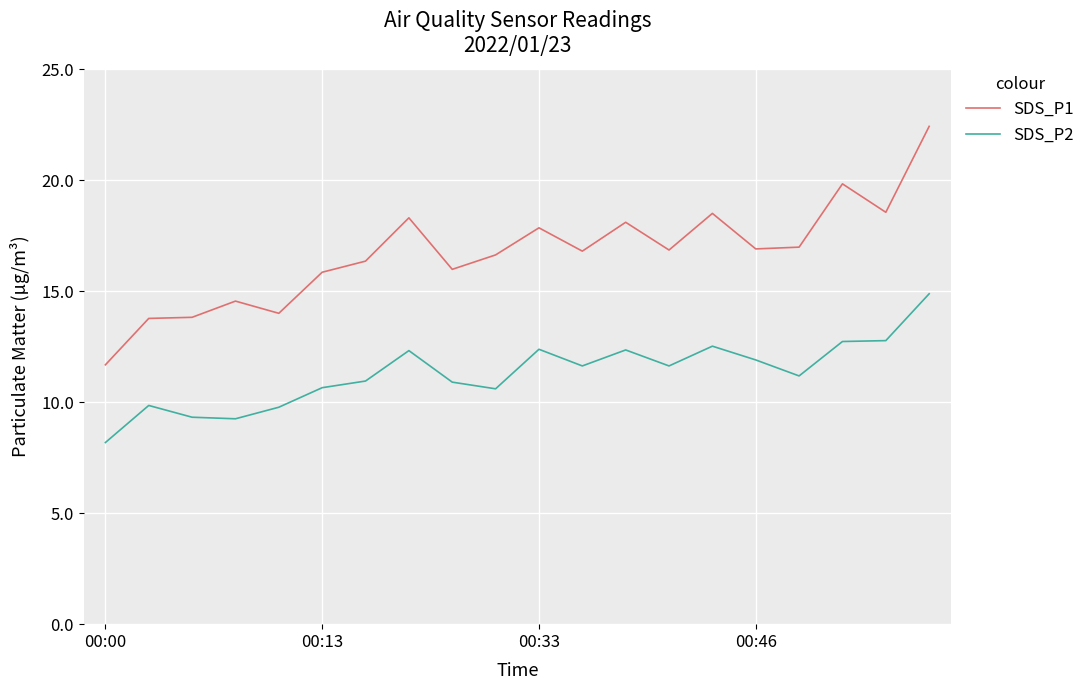

True or false: SDS_P1 and SDS_P2 intersect in this chart.

False